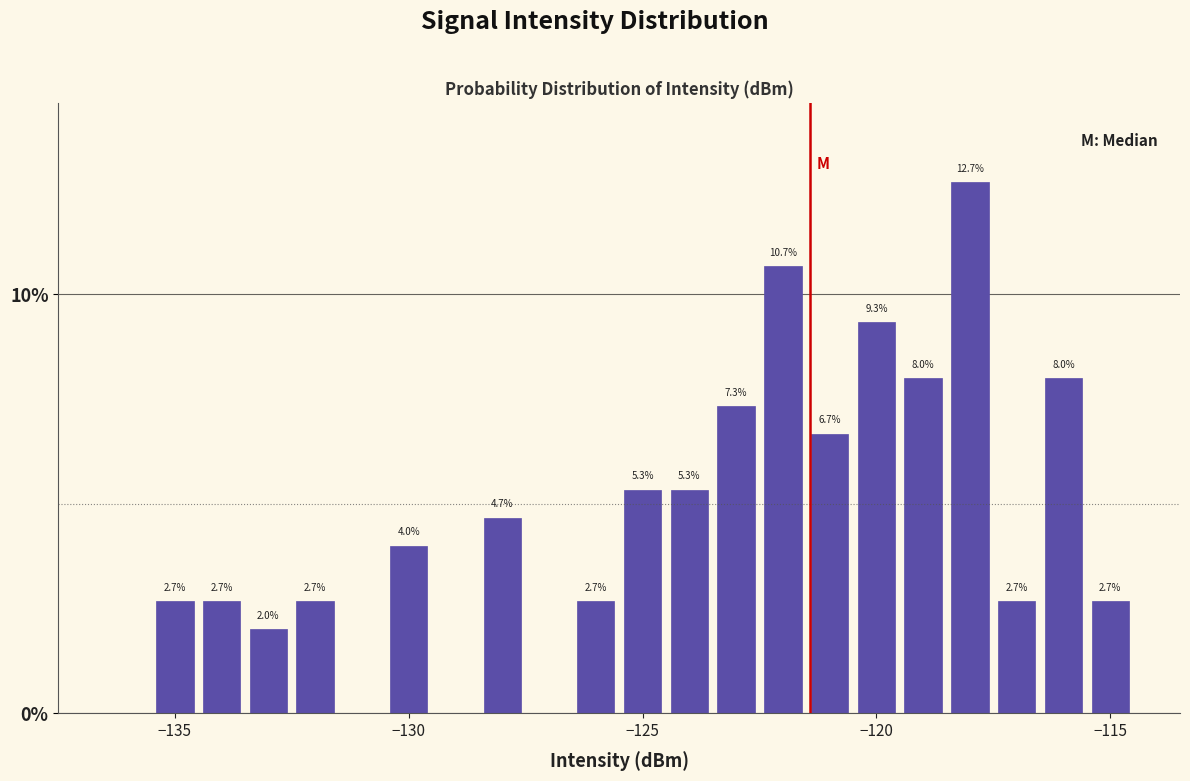

Around what value on the x-axis is the tallest bar? Give the approximate position of its centre, as read against the axis.

-118.0